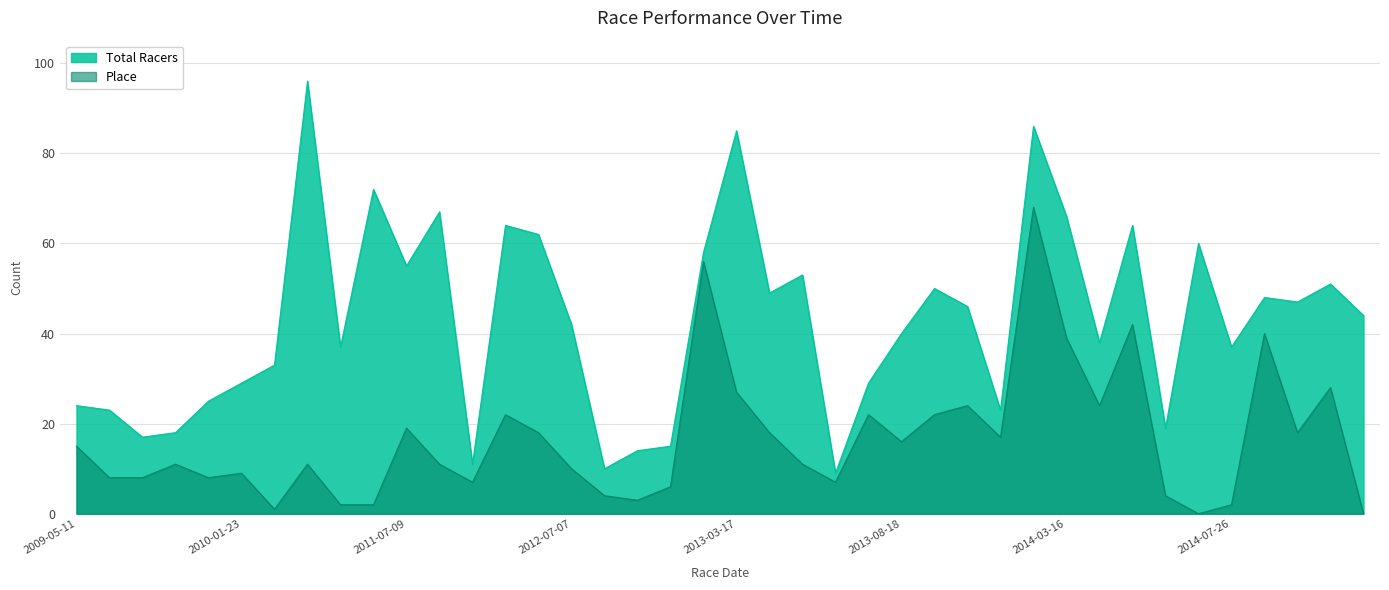

Which series has the largest total across all categories?

Total Racers